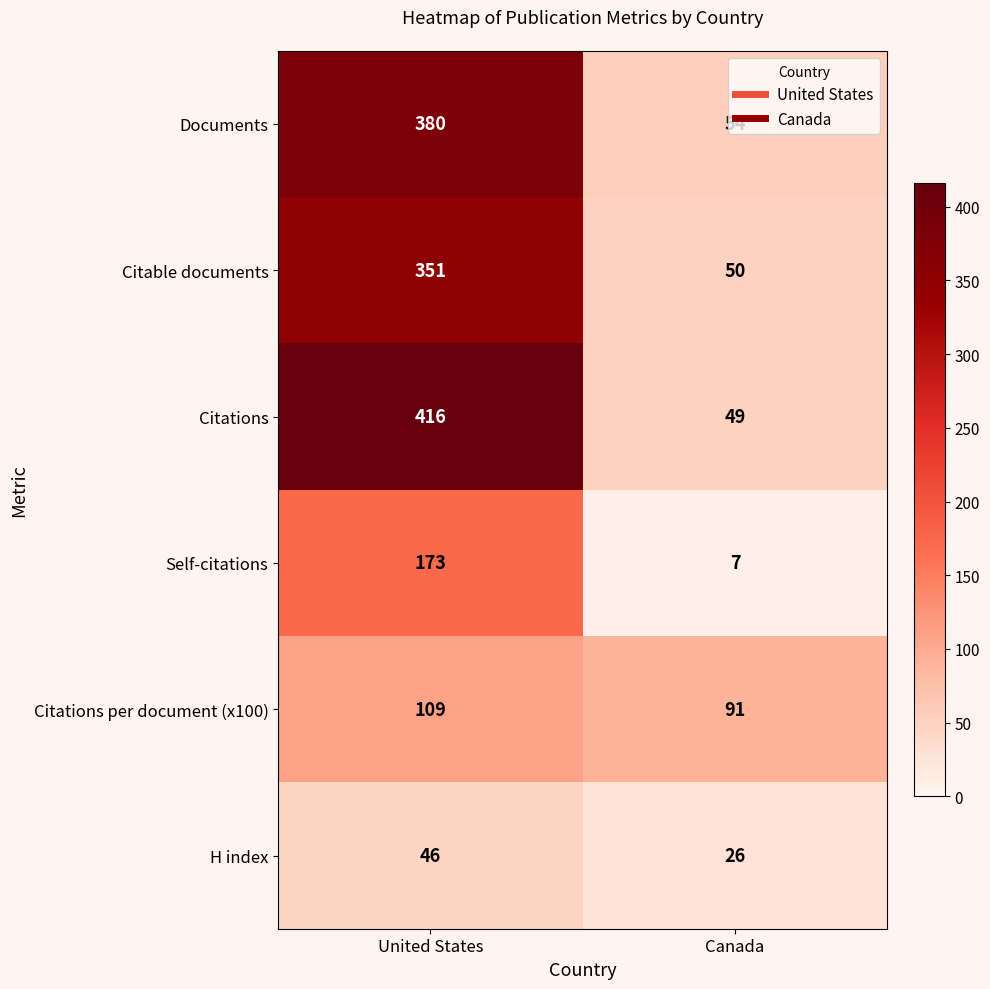

What value does the H index series have at Canada, to the nearest 5?

25